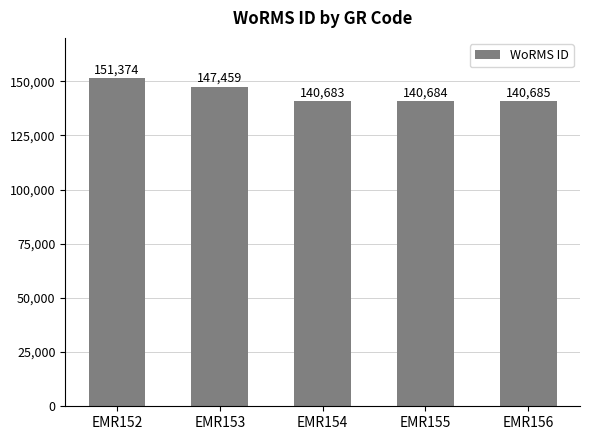

Is it true that the value at EMR152 is 270602?

False